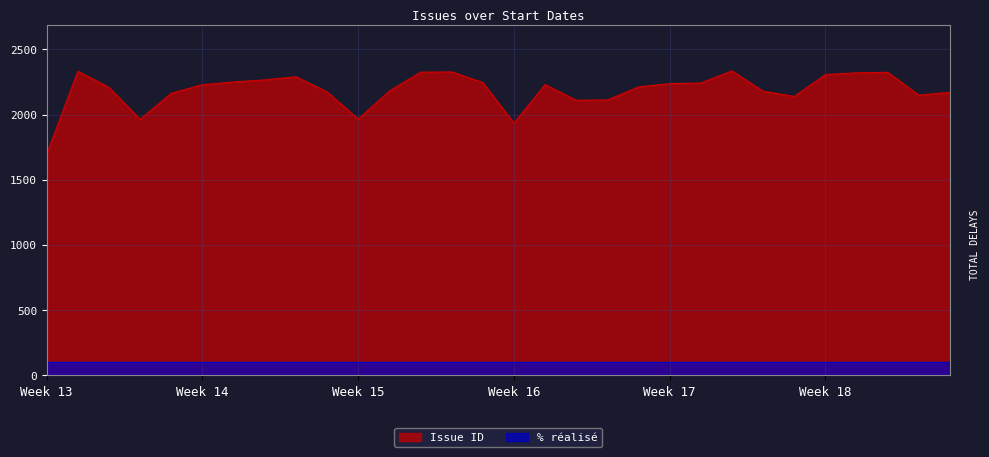

What is the change in value from 20/10/2011 to 07/10/2011?

-95